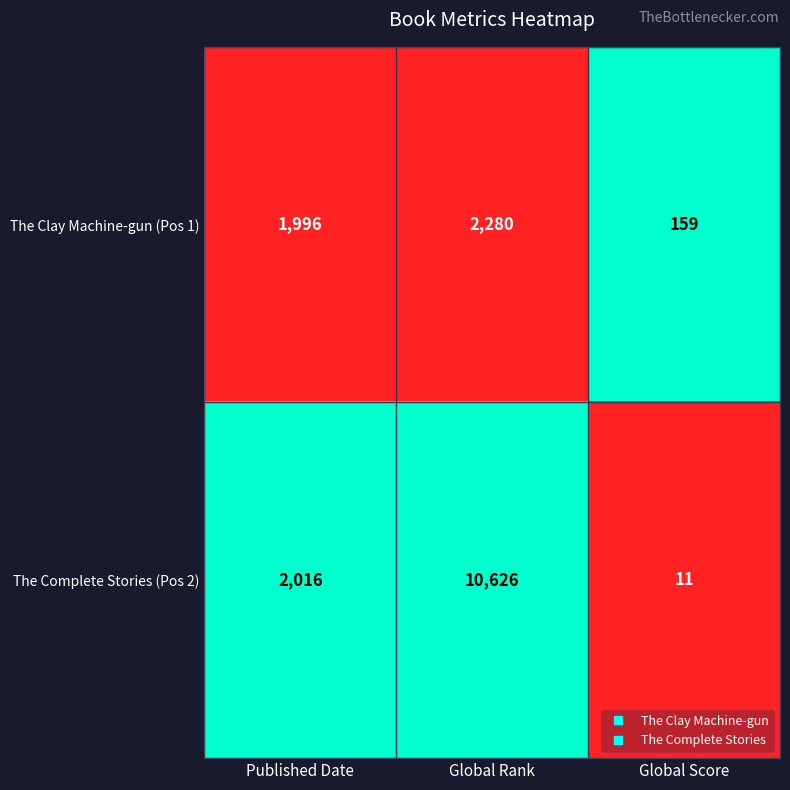

Between Published Date and Global Score, which series saw the biggest shift?

The Complete Stories (Pos 2)